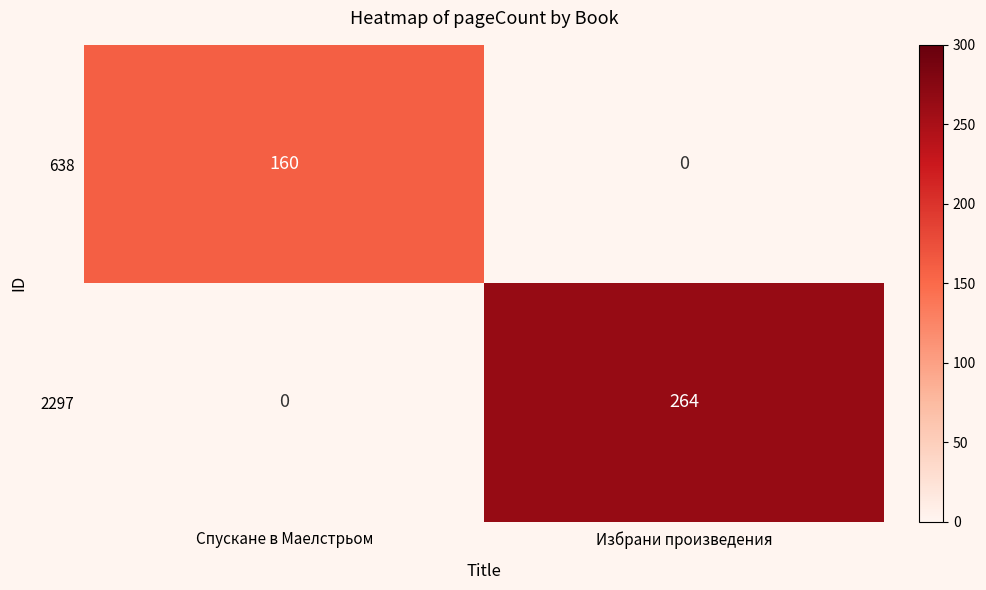

What is the spread (max minus min) of values at Избрани произведения?

264